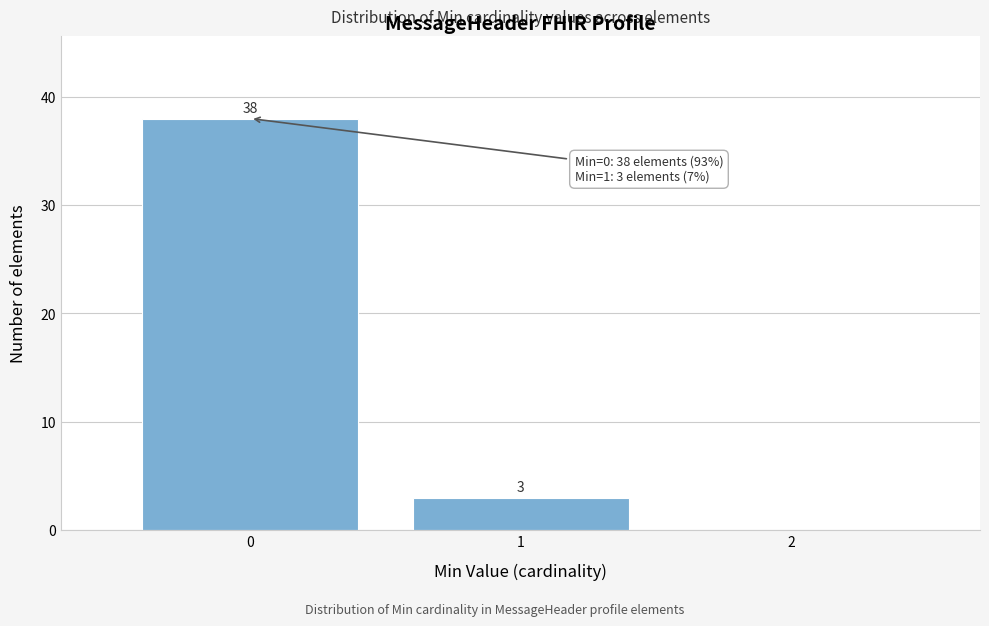

Which range on the x-axis has the tallest bar?

-0.5 to 0.5